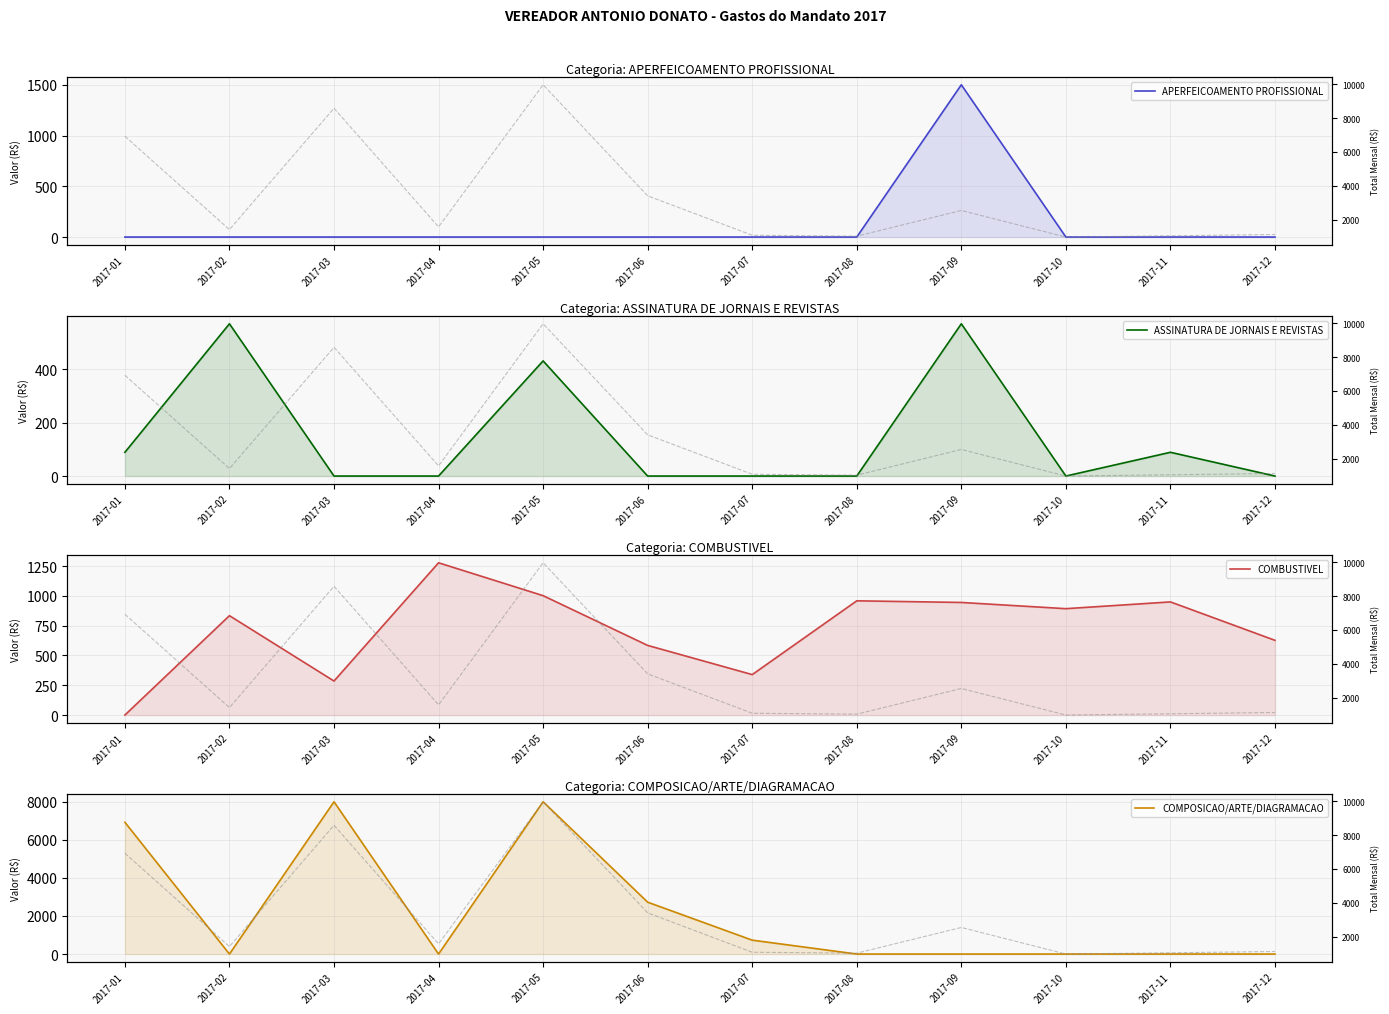

How many data points does each series have?

12